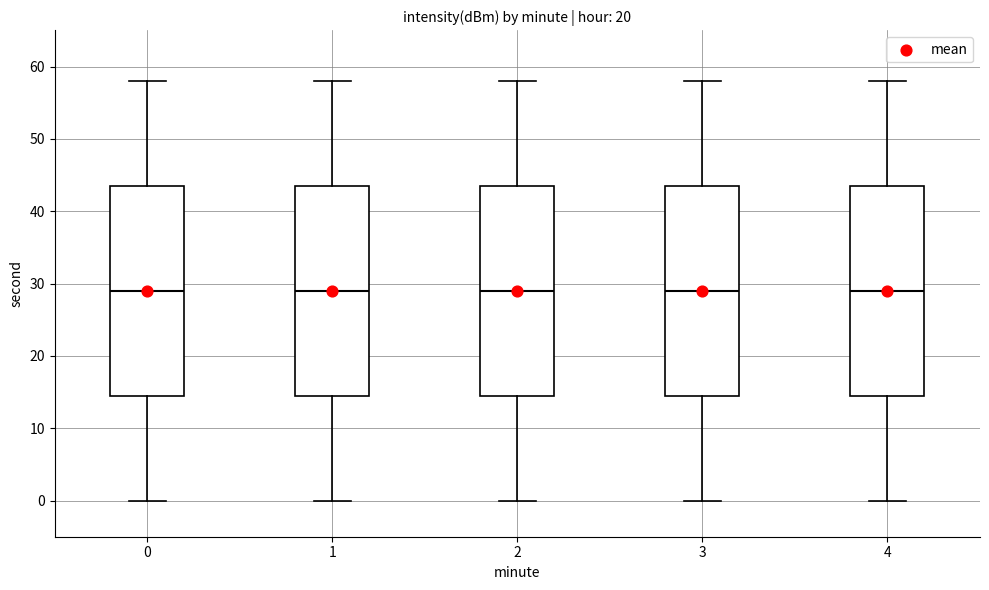

Reading left to right, read every box against the y-axis: the position of its median line, the range the box covers, and the ends of its whiskers. The values are not printed on the chart, so give them approximately, as read against the axis.

0: median 29, box 15 to 44, whiskers 0 to 58
1: median 29, box 15 to 44, whiskers 0 to 58
2: median 29, box 15 to 44, whiskers 0 to 58
3: median 29, box 15 to 44, whiskers 0 to 58
4: median 29, box 15 to 44, whiskers 0 to 58